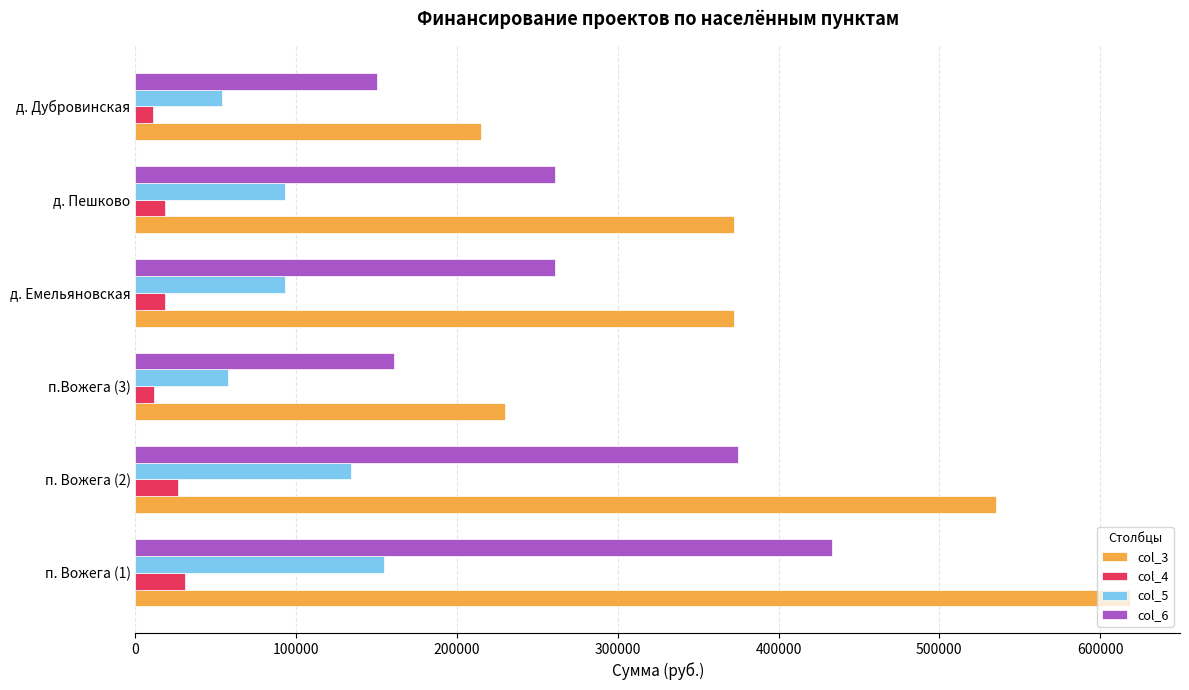

Which series has the widest spread of values?

col_3